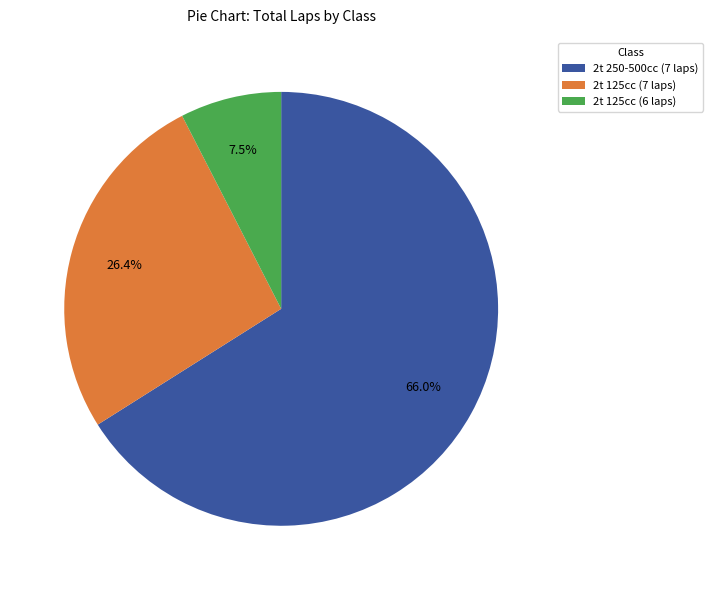

Rank the categories by value from highest to lowest.

2t 250-500cc (7 laps), 2t 125cc (7 laps), 2t 125cc (6 laps)